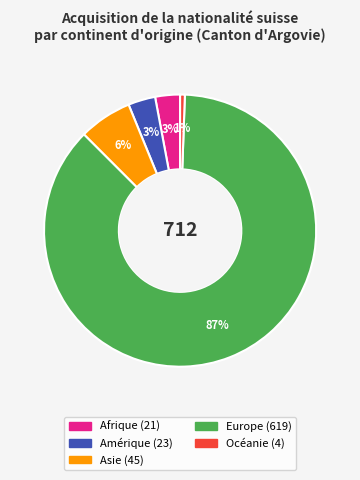

Is there any slice that represents more than half of the pie?

Yes